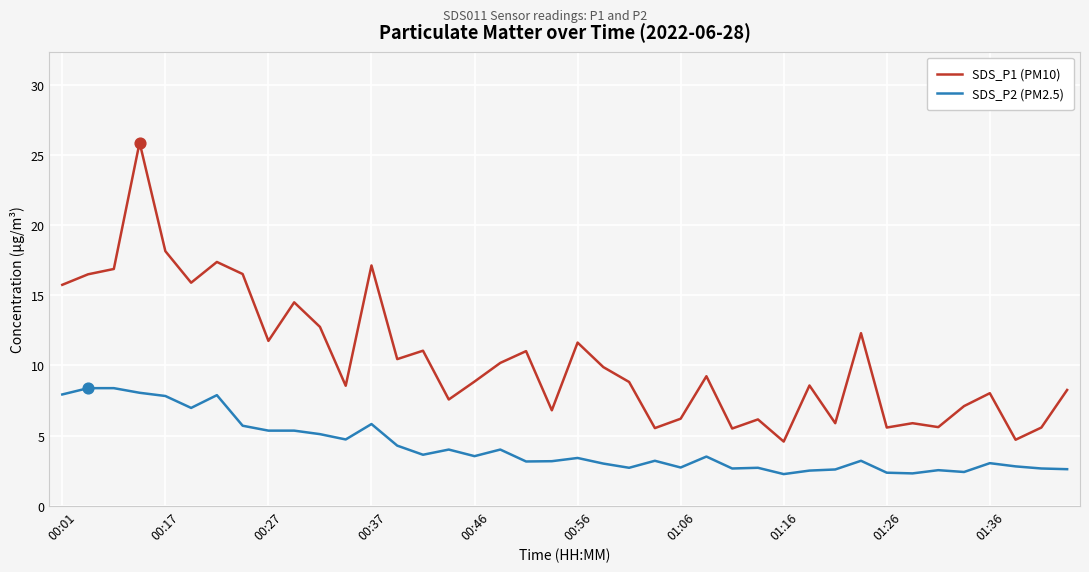

What is the difference between the maximum and minimum values in the SDS_P2 (PM2.5) series?

6.1